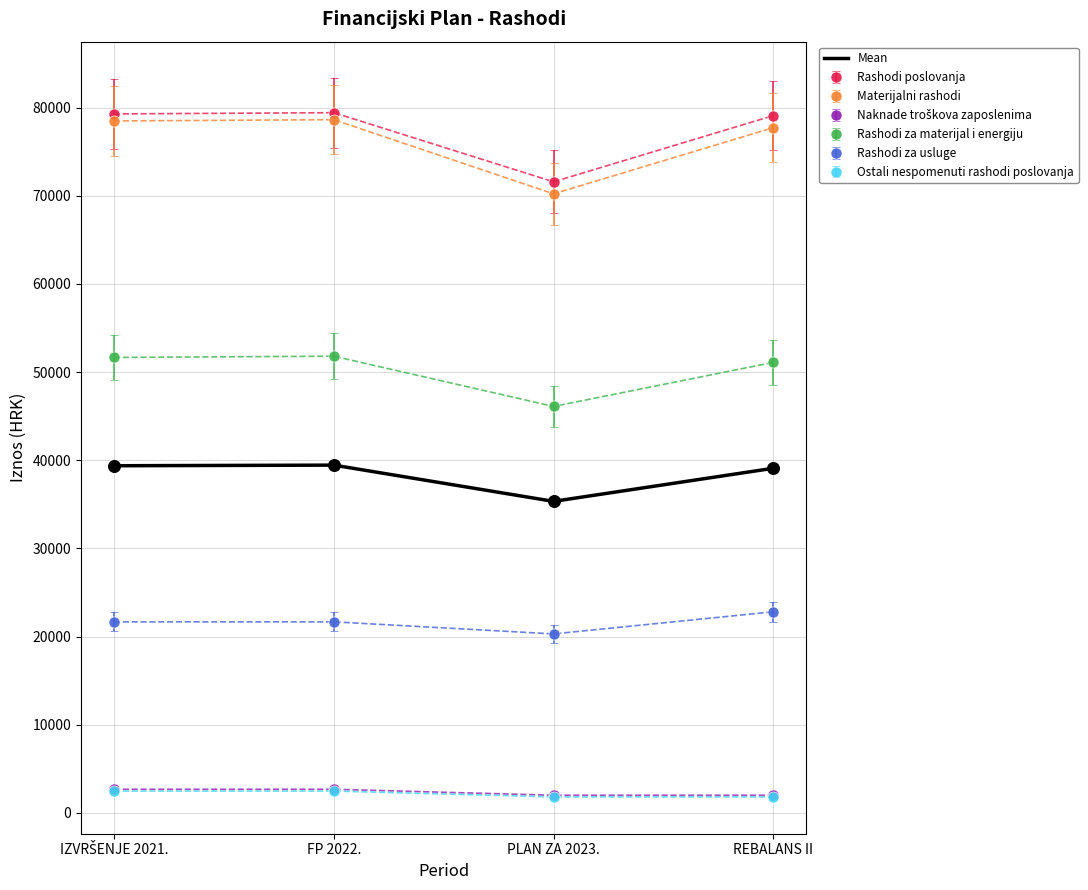

Between FP 2022. and PLAN ZA 2023., which series saw the biggest shift?

Materijalni rashodi